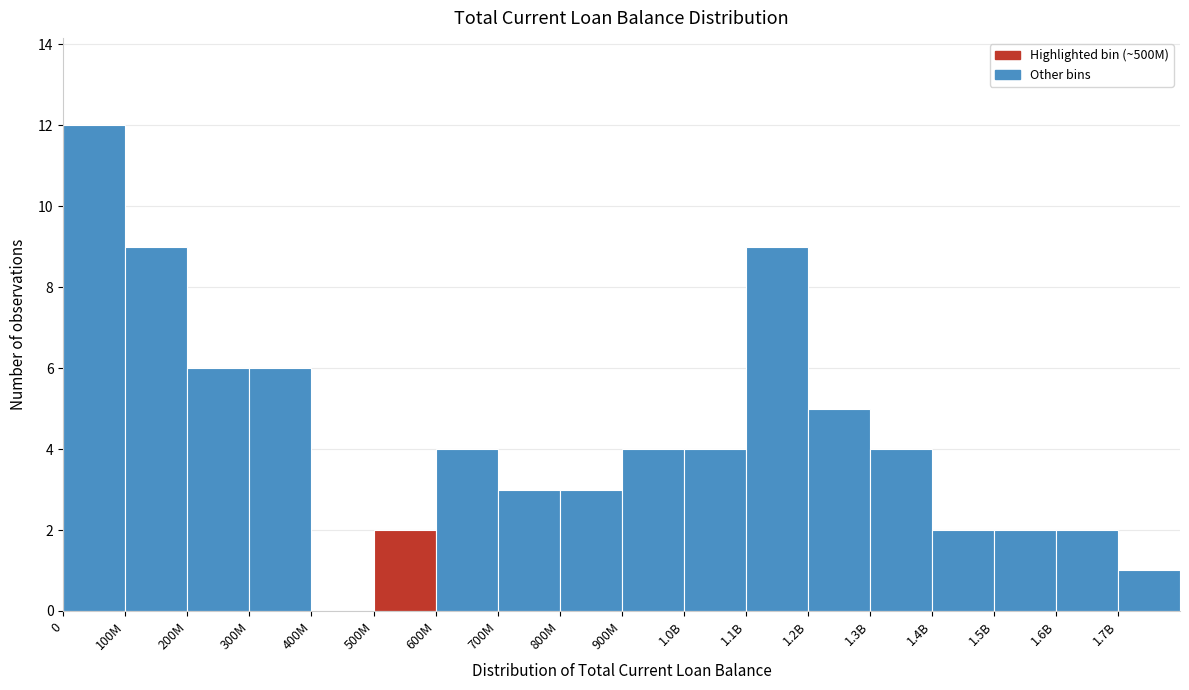

Reading right to left, extract all data points from this chart.

1.7B=1	1.6B=2	1.5B=2	1.4B=2	1.3B=4	1.2B=5	1.1B=9	1.0B=4	900M=4	800M=3	700M=3	600M=4	500M=2	400M=0	300M=6	200M=6	100M=9	0=12